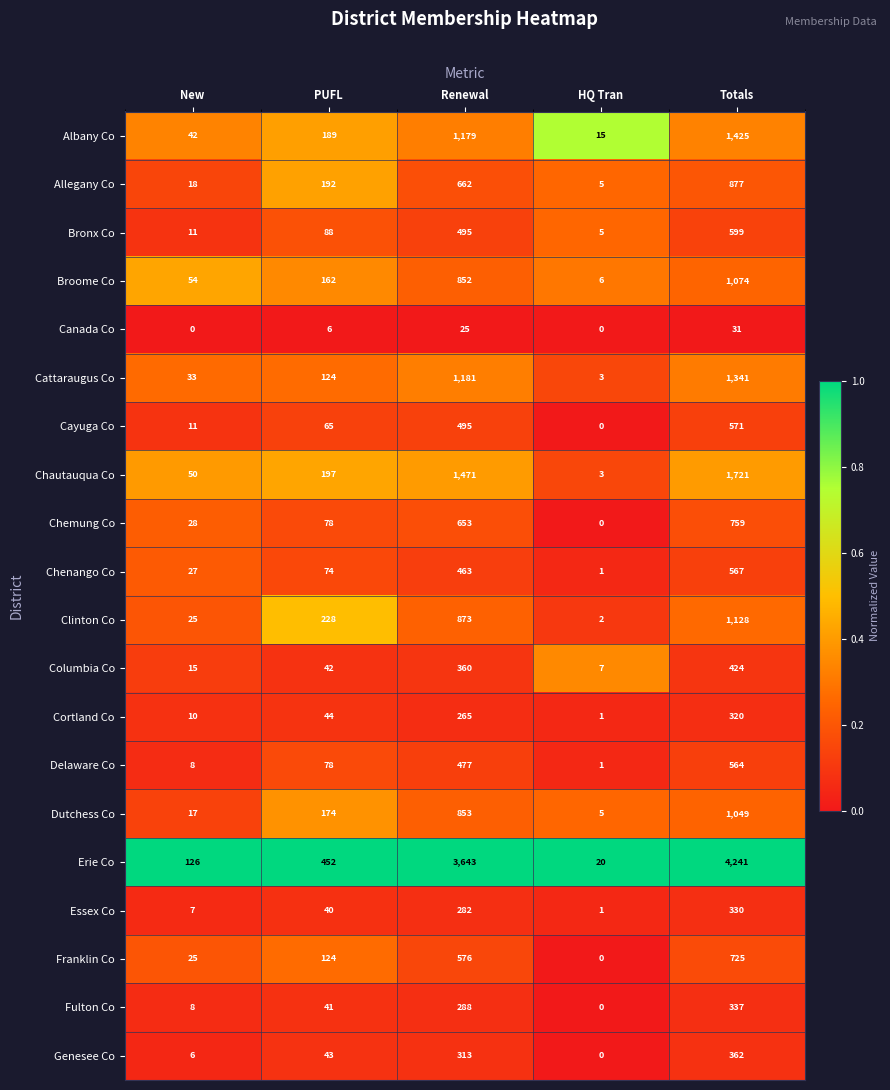

At which label does Chenango Co reach its peak?

Totals